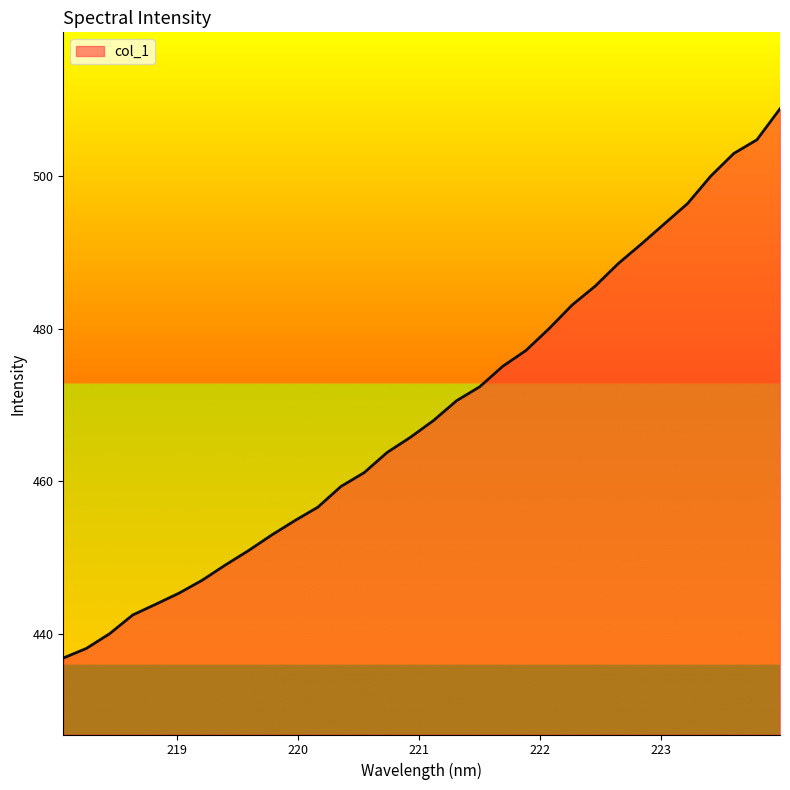

What is the greatest value displayed?

508.8